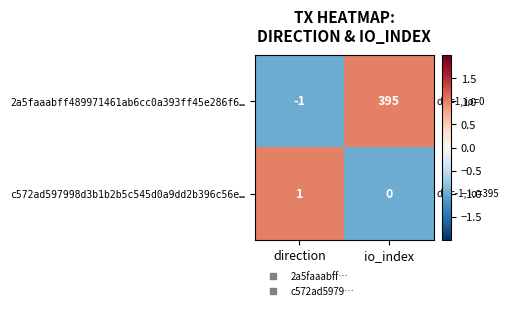

Where is 2a5faaabff489971461ab6cc0a393ff45e286f6… nearest to the value 197?

direction